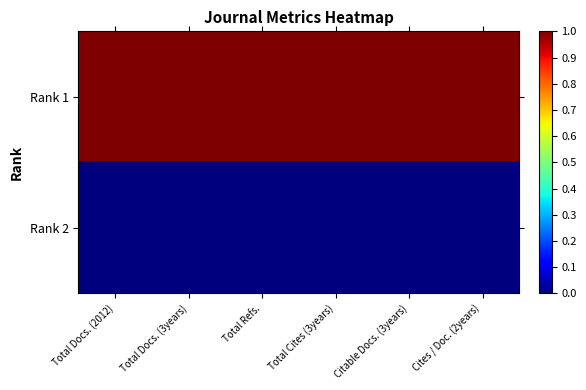

Which series has the largest range (max minus min)?

Rank 1